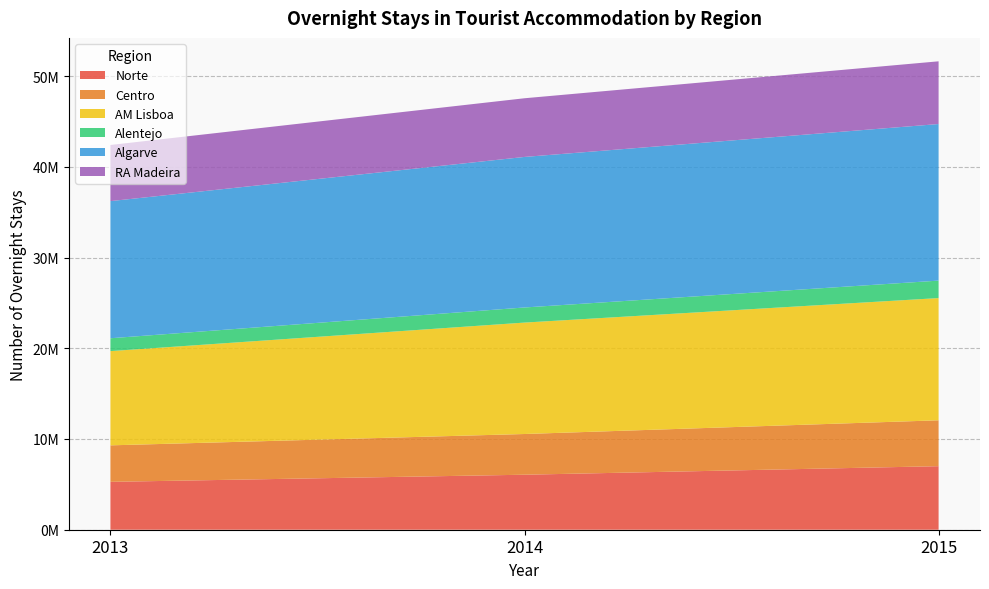

Reading right to left, extract all data points from this chart.

Norte: 7001899	6061742	5276051
Centro: 5058446	4486949	4022416
AM Lisboa: 13468659	12279422	10386705
Alentejo: 1924308	1664296	1416155
Algarve: 17256396	16591548	15112725
RA Madeira: 6912039	6466276	6186136